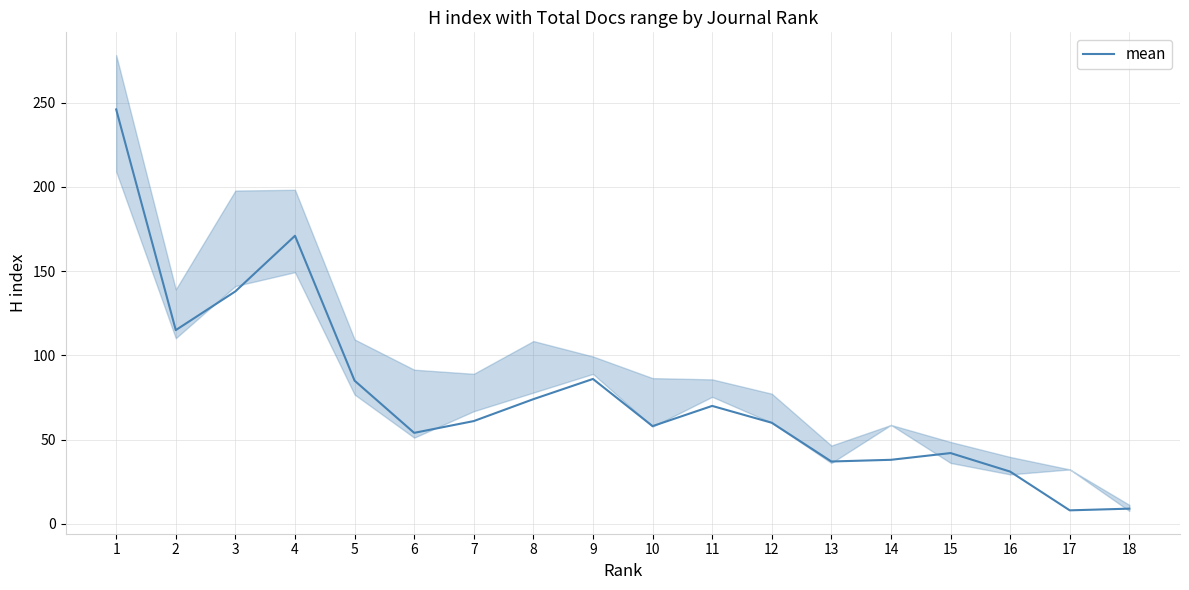

Approximately how many times larger is the value at 10 compared to 14?

1.5